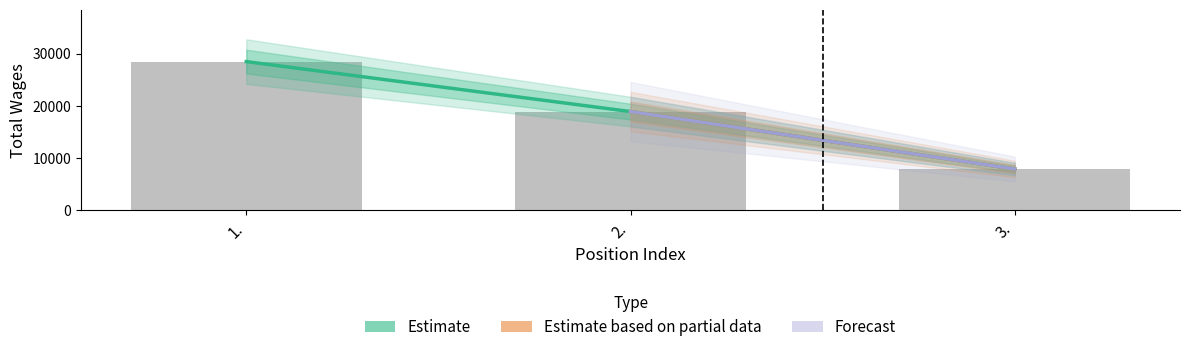

At which label does the data first exceed 18890?

1.